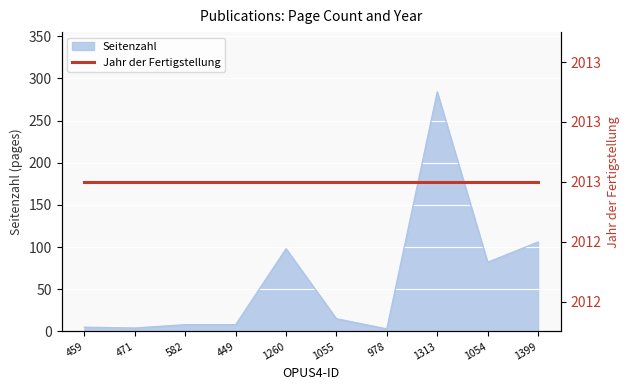

What is the average value?

61